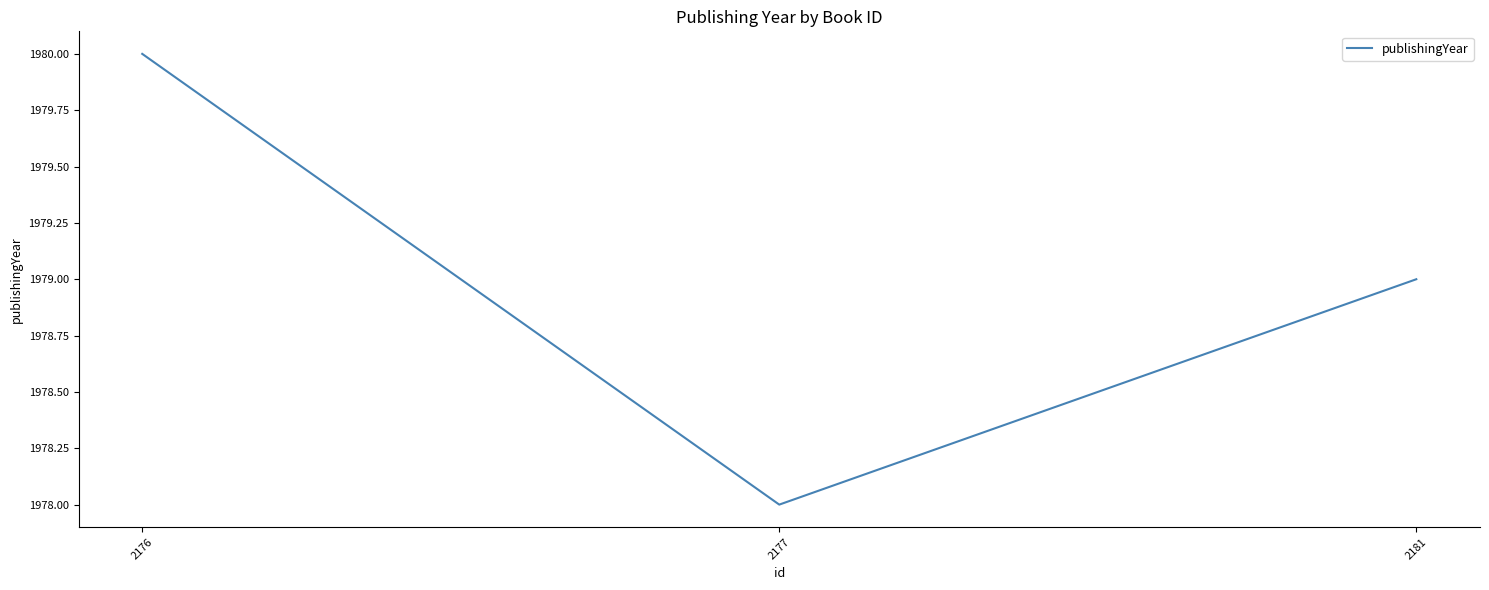

Is it true that the value at 2176 is 1980?

True